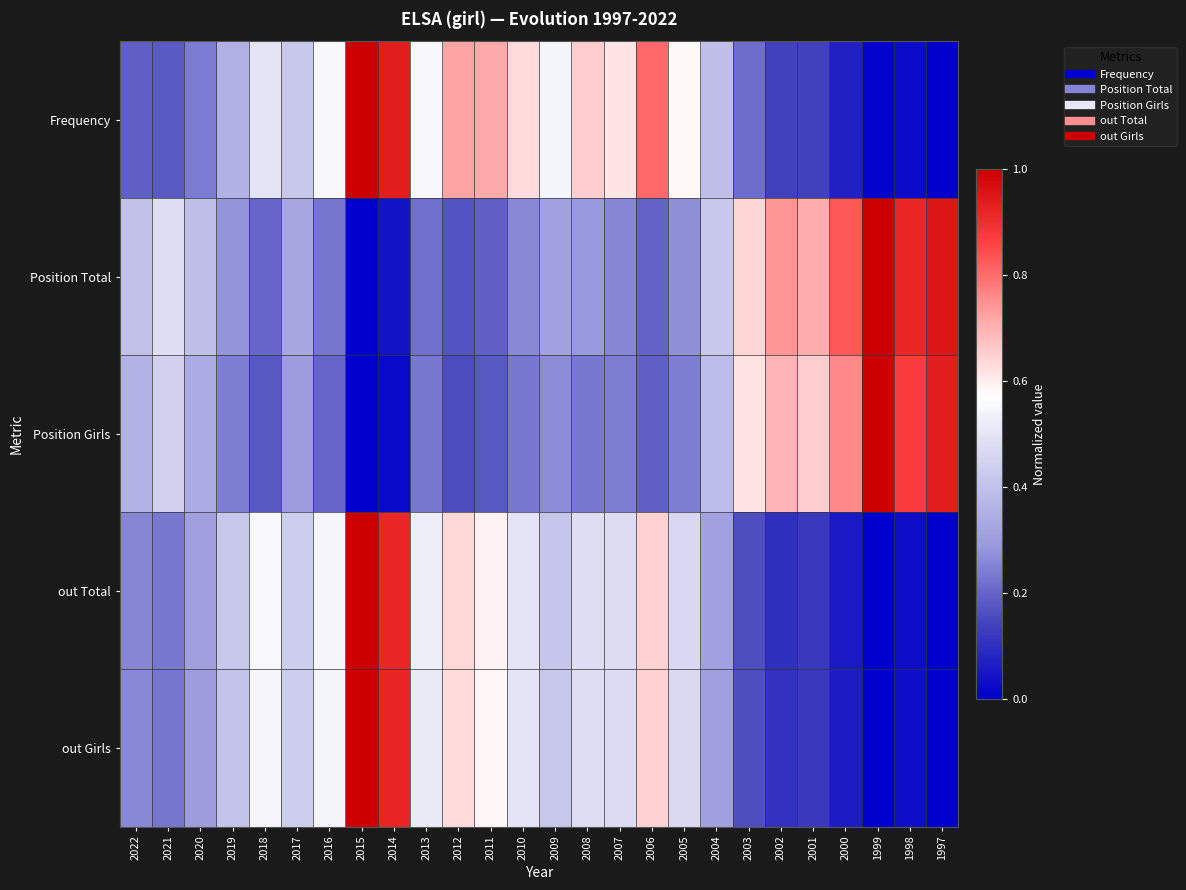

What is the maximum value shown in the chart?

1.0